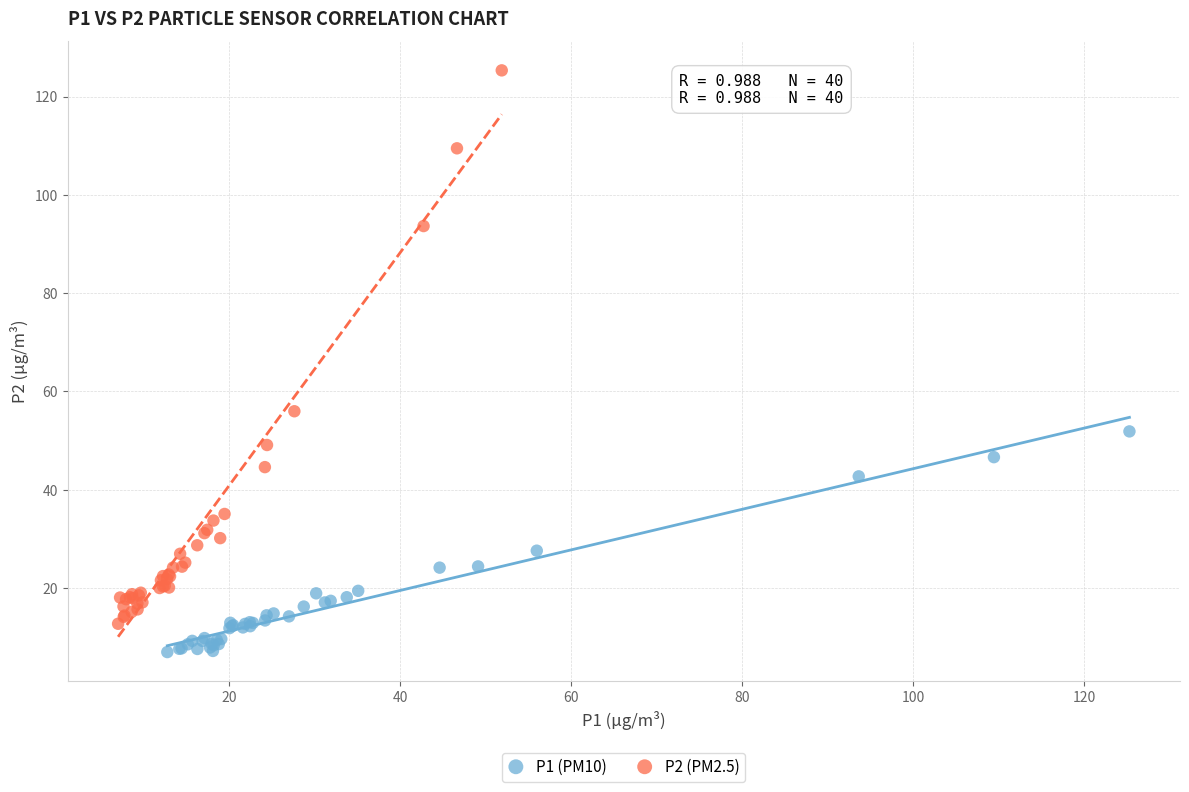

Which series reaches the minimum Y coordinate?

P1 (PM10)